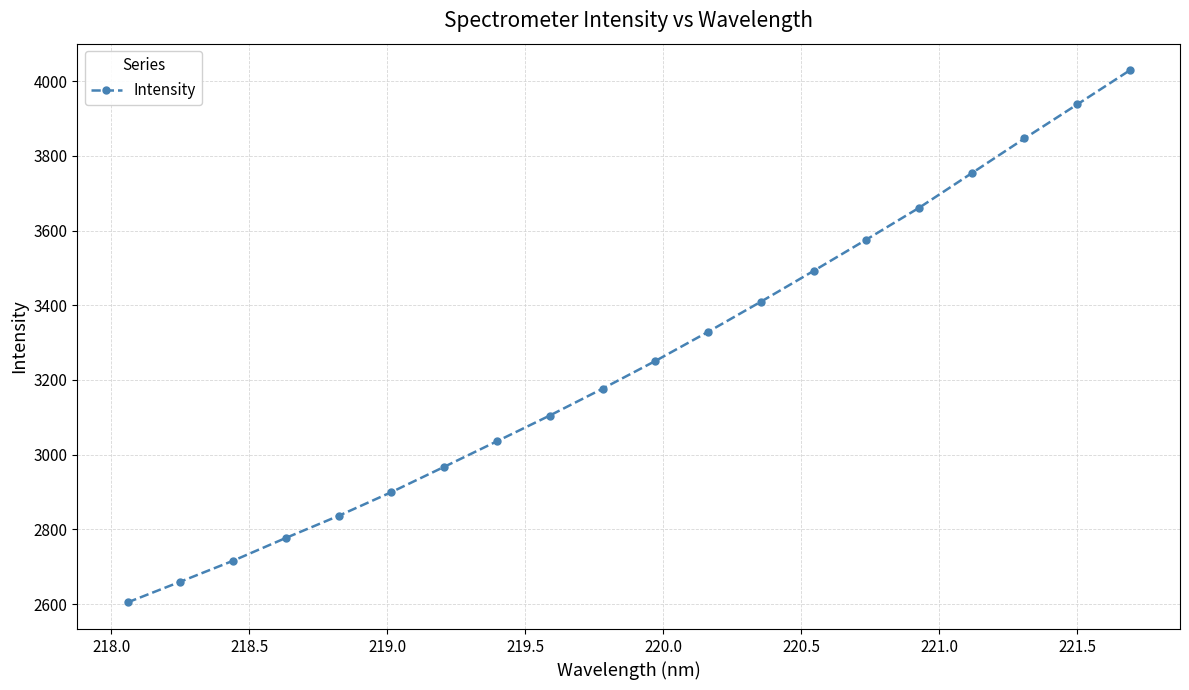

What is the value of the 13th point from the left?

3409.4